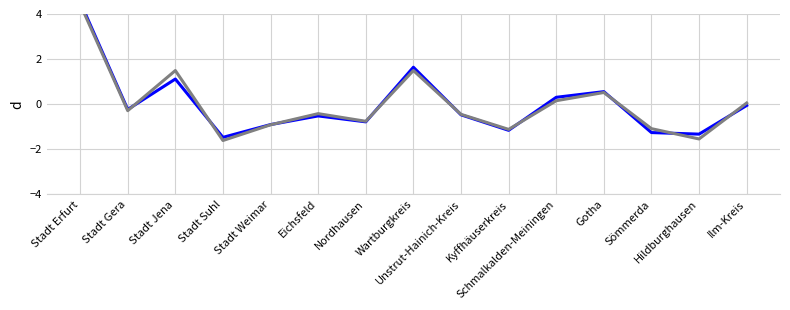

What is the label of the 6th point from the right?

Kyffhäuserkreis